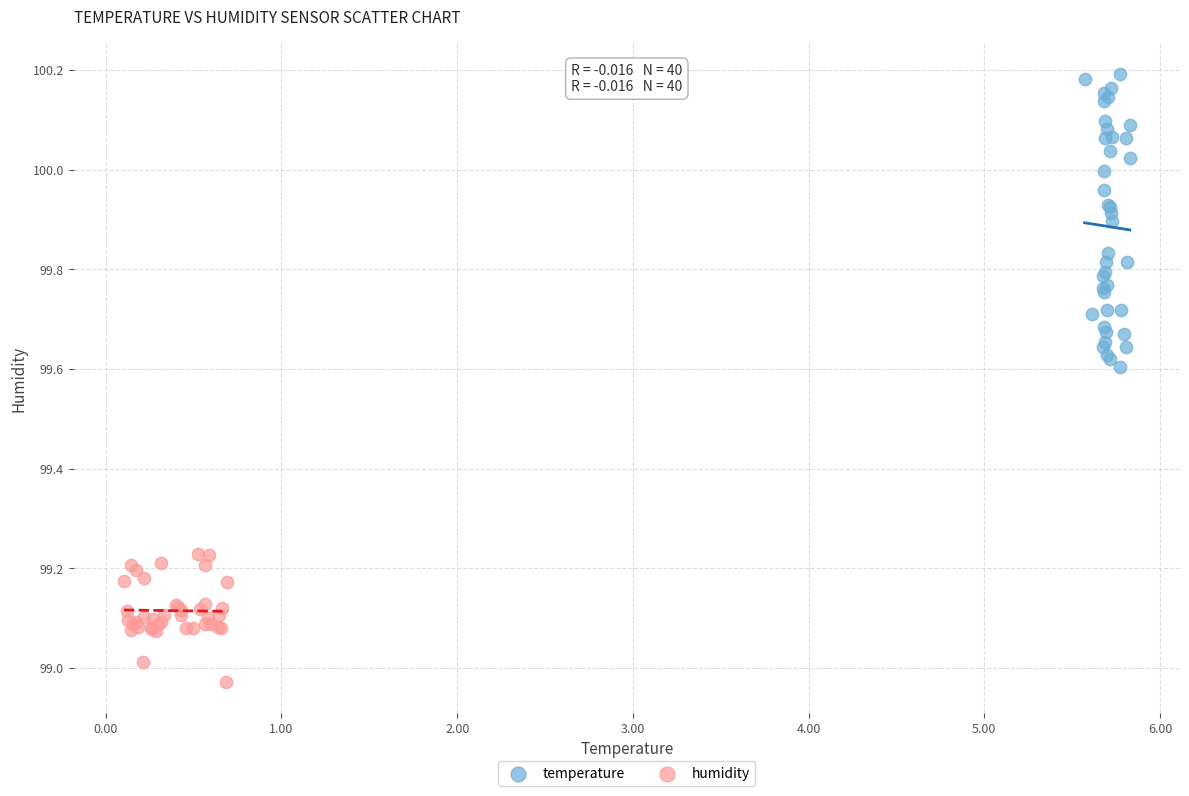

Which series reaches the maximum Y coordinate?

temperature